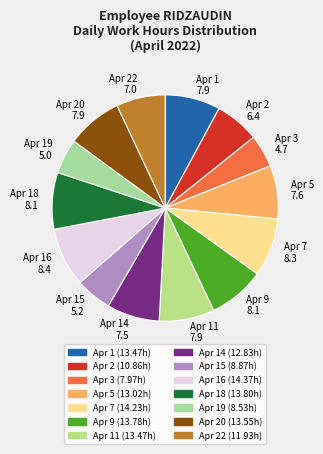

Is it true that Apr 1 is 1% of the pie?

False